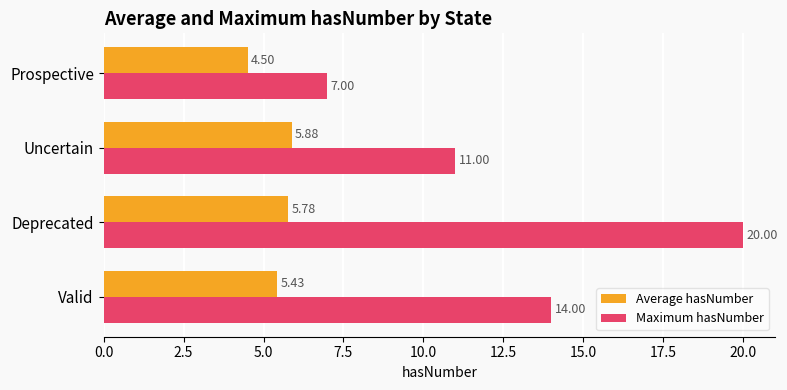

At which category does the chart reach its peak across all series?

Deprecated